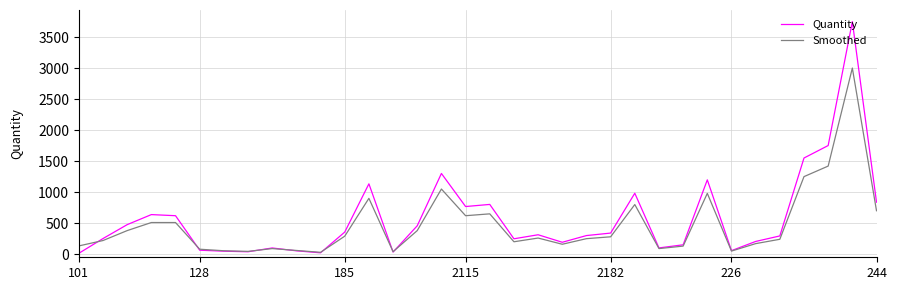

Which series has the widest spread of values?

Quantity